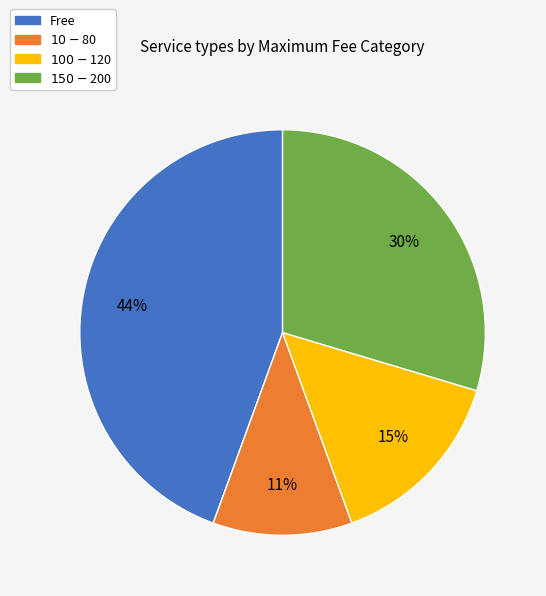

Which slice is the smallest?

$10 - $80